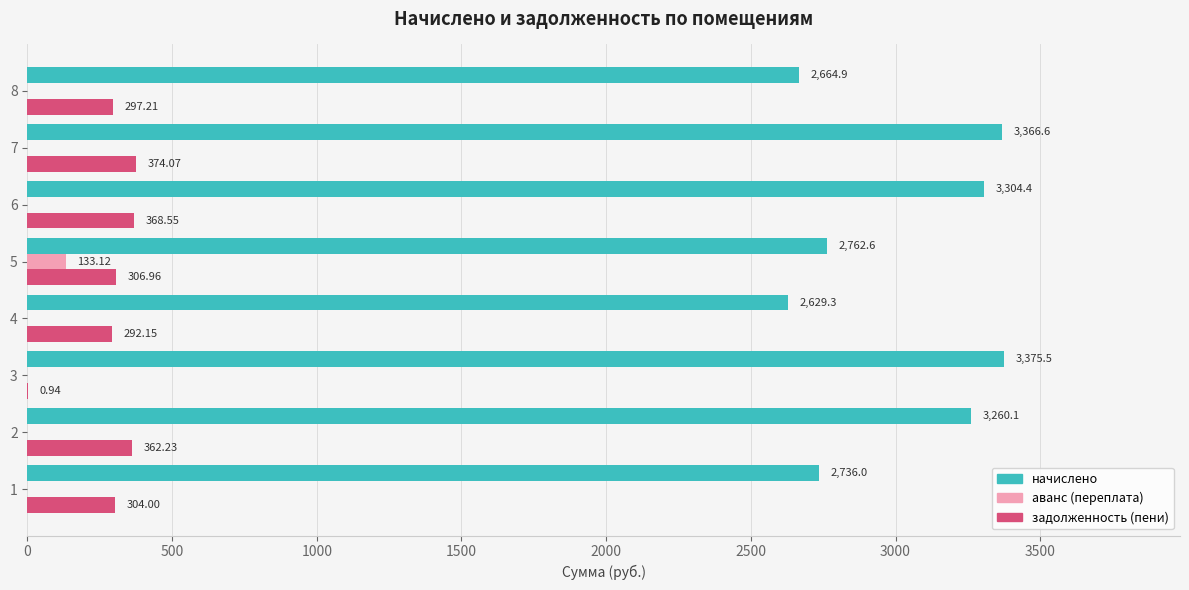

What is the total value across all series at 8?

2962.1